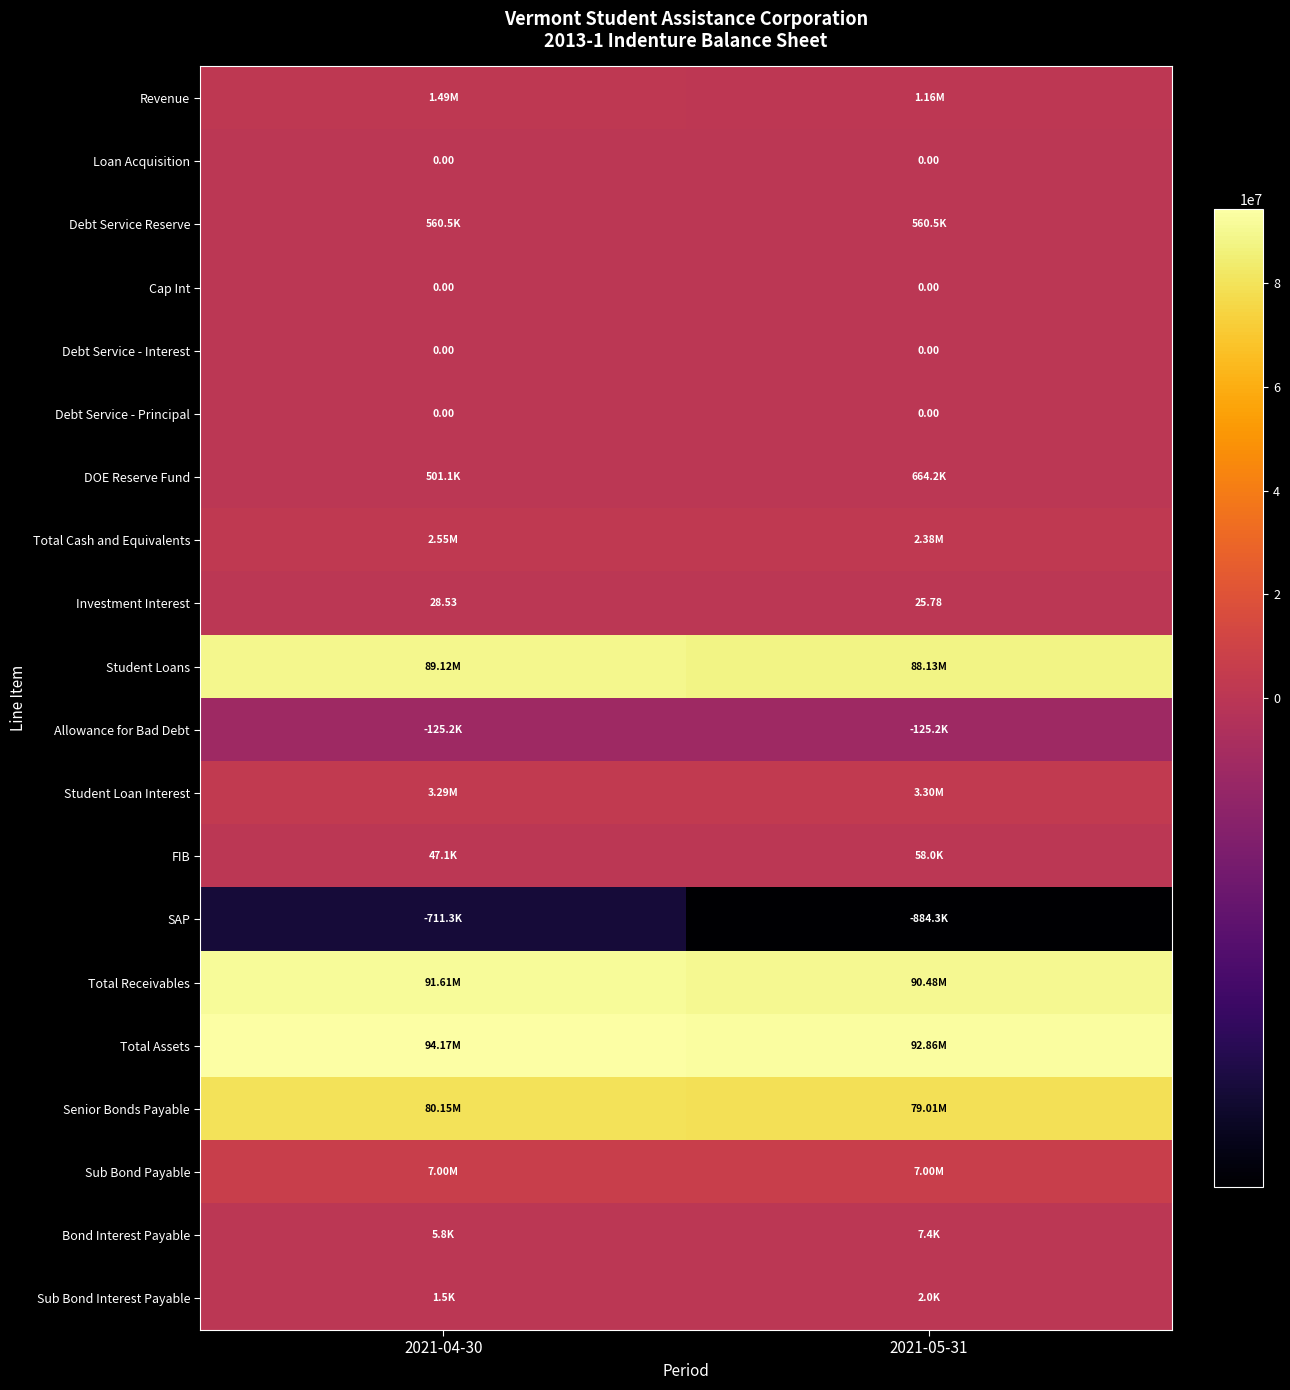

The Bond Interest Payable series shows 7395.8 at 2021-05-31. True or false?

True